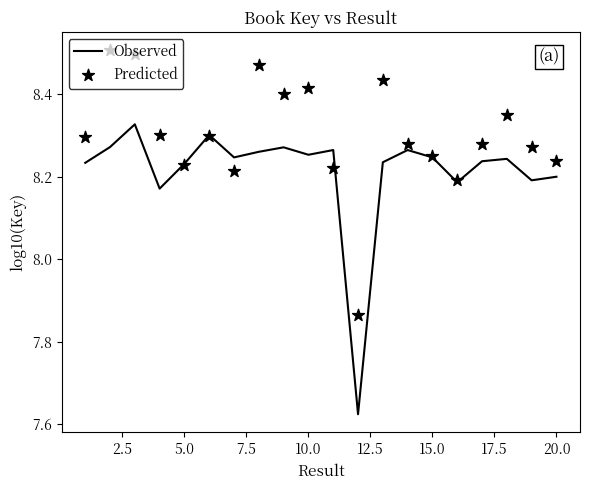

Which series has the largest total across all categories?

Predicted